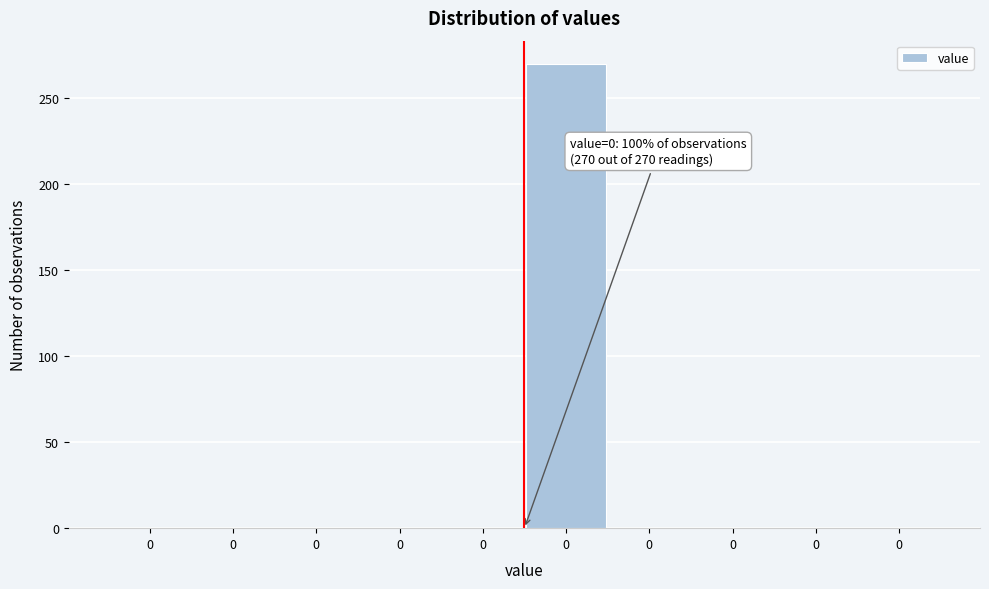

How many values exceed 0?

1